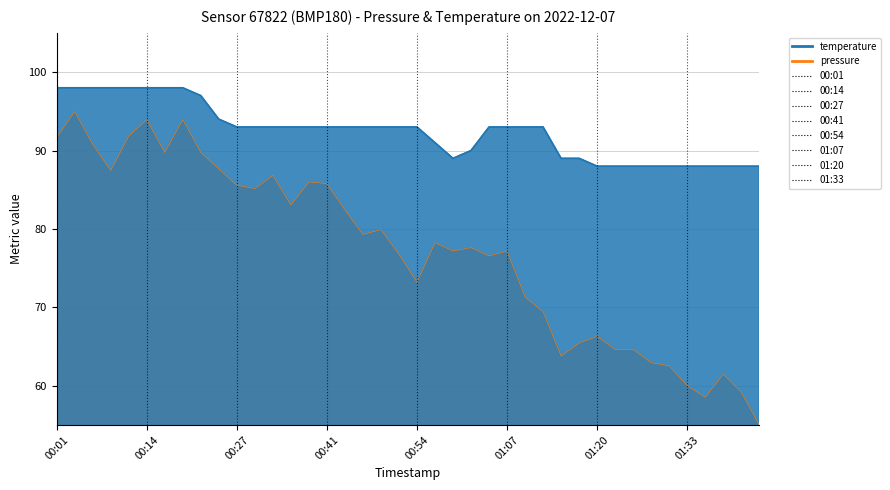

Reading right to left, extract all data points from this chart.

pressure: 01:44=55.0	01:41=59.2	01:38=61.5	01:35=58.6	01:33=60.0	01:30=62.5	01:28=63.0	01:25=64.6	01:22=64.6	01:20=66.3	01:17=65.5	01:14=63.8	01:12=69.5	01:09=71.3	01:07=77.2	01:04=76.6	01:01=77.6	00:59=77.2	00:56=78.2	00:54=73.2	00:51=76.8	00:48=79.9	00:46=79.3	00:43=82.4	00:41=85.8	00:38=86.0	00:35=83.1	00:33=86.8	00:30=85.2	00:27=85.6	00:25=87.7	00:22=89.8	00:20=94.0	00:17=89.8	00:14=94.0	00:12=91.9	00:09=87.5	00:07=90.8	00:04=95.0	00:01=91.6
temperature: 01:44=88.0	01:41=88.0	01:38=88.0	01:35=88.0	01:33=88.0	01:30=88.0	01:28=88.0	01:25=88.0	01:22=88.0	01:20=88.0	01:17=89.0	01:14=89.0	01:12=93.0	01:09=93.0	01:07=93.0	01:04=93.0	01:01=90.0	00:59=89.0	00:56=91.0	00:54=93.0	00:51=93.0	00:48=93.0	00:46=93.0	00:43=93.0	00:41=93.0	00:38=93.0	00:35=93.0	00:33=93.0	00:30=93.0	00:27=93.0	00:25=94.0	00:22=97.0	00:20=98.0	00:17=98.0	00:14=98.0	00:12=98.0	00:09=98.0	00:07=98.0	00:04=98.0	00:01=98.0